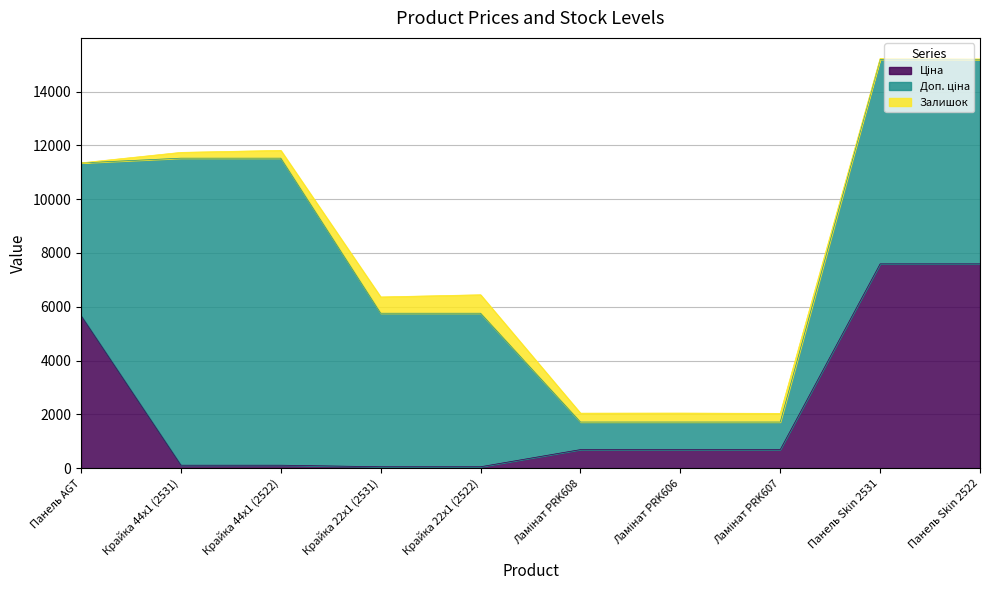

Does the chart have visible grid lines?

Yes